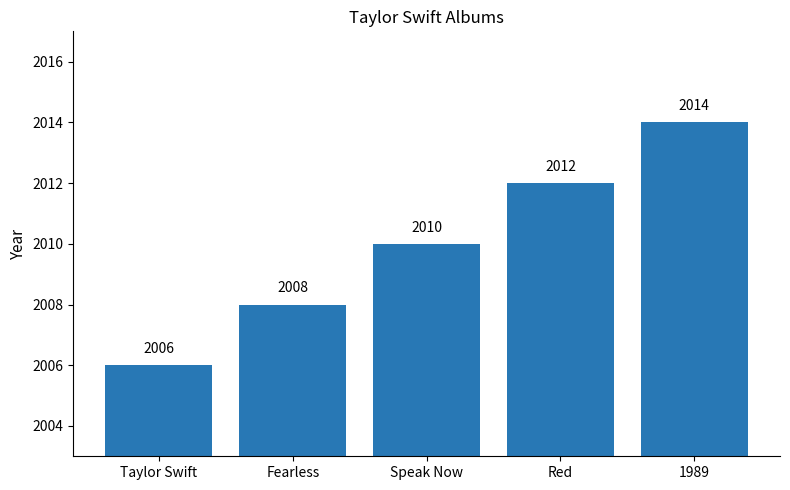

Count the values in the range 2008 to 2012.

3